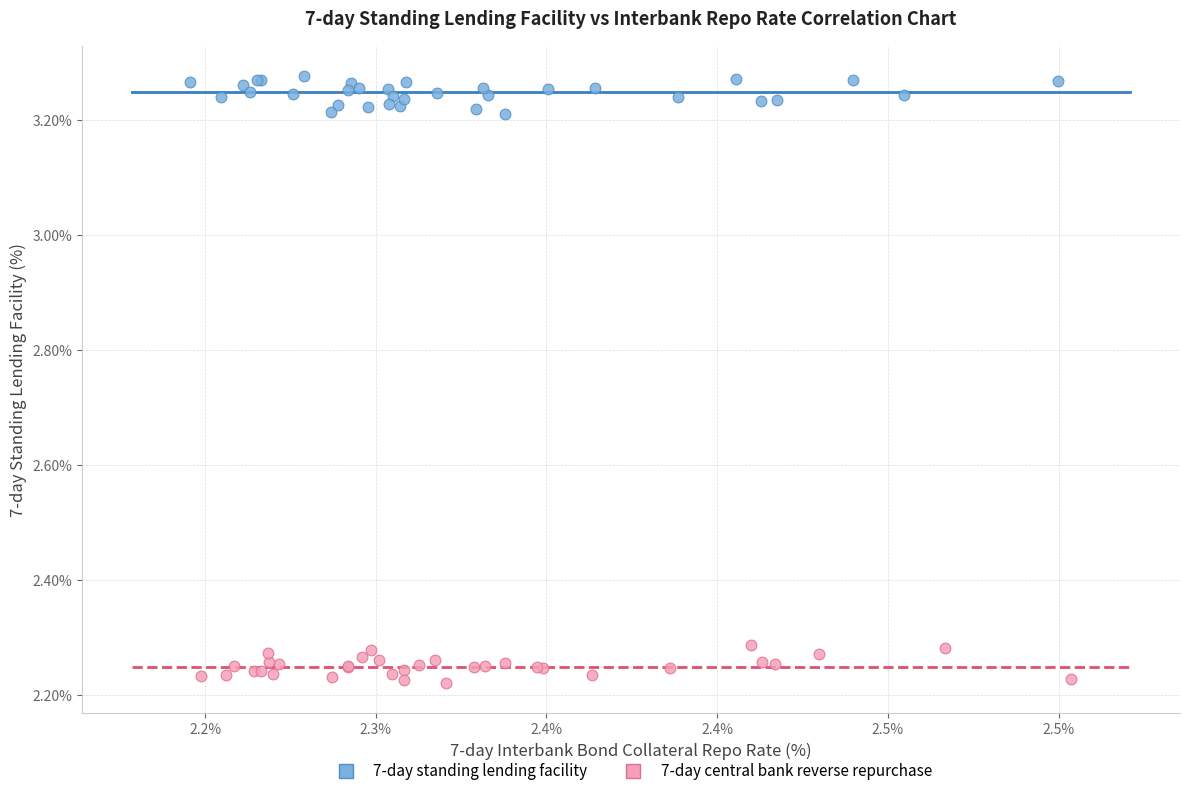

Which series contains the lowest Y value?

7-day central bank reverse repurchase